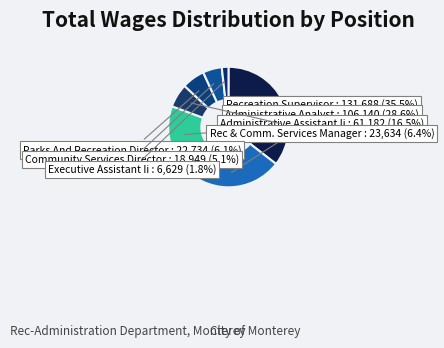

Which category has the biggest portion of the pie?

Recreation Supervisor